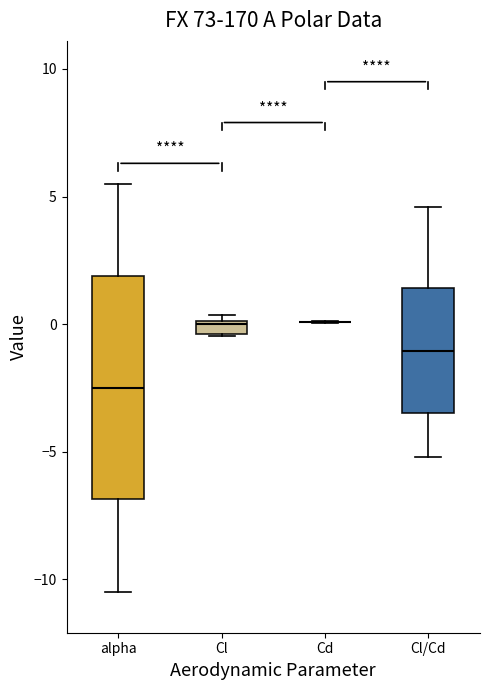

Comparing the boxes themselves (not the whiskers), which one is the tallest?

alpha